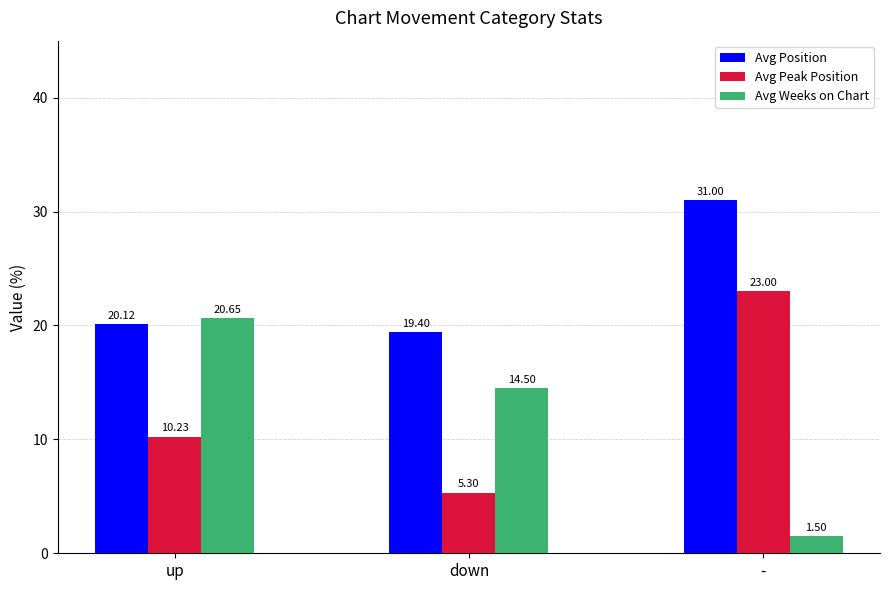

How many values in the Avg Weeks on Chart series are below 14?

1